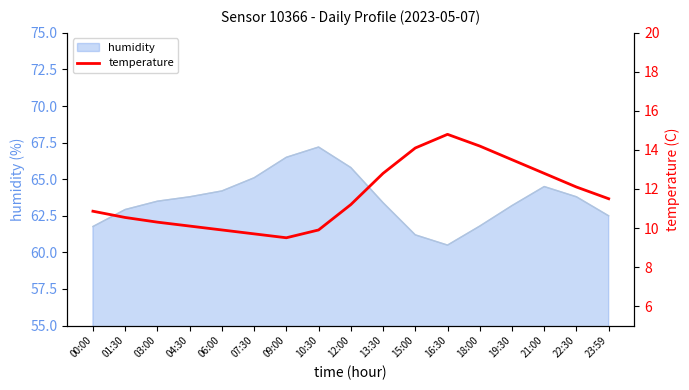

Which label corresponds to the smallest value in the chart?

09:00